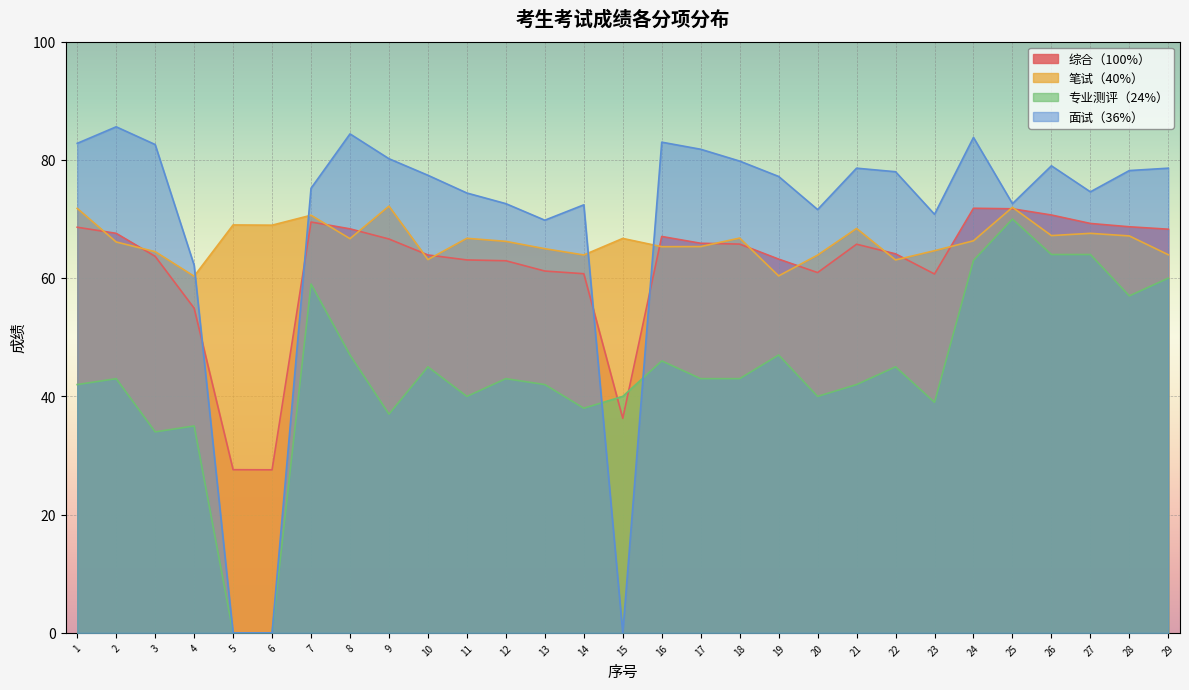

Where does the 专业测评（24%） series first go above 43?

7